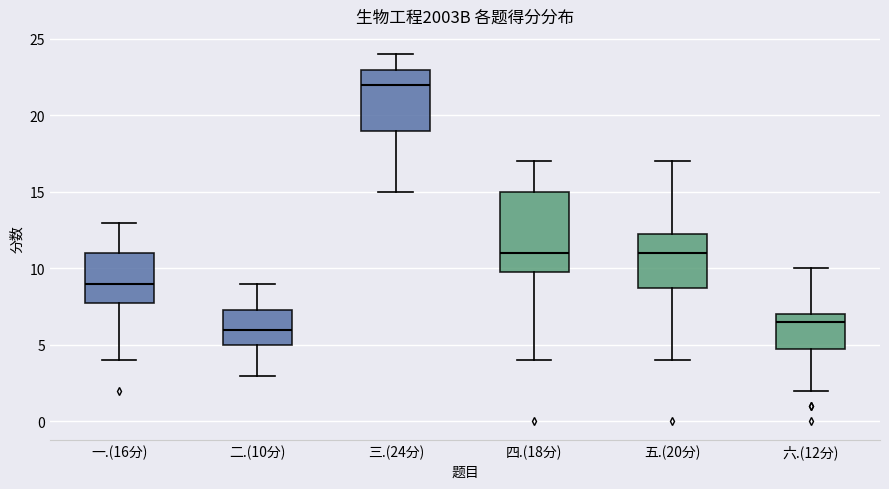

Which box has the lowest median line?

二.(10分)